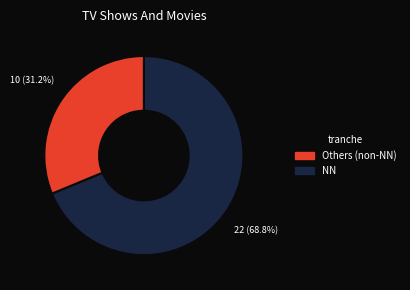

Is there a majority slice in this chart?

Yes